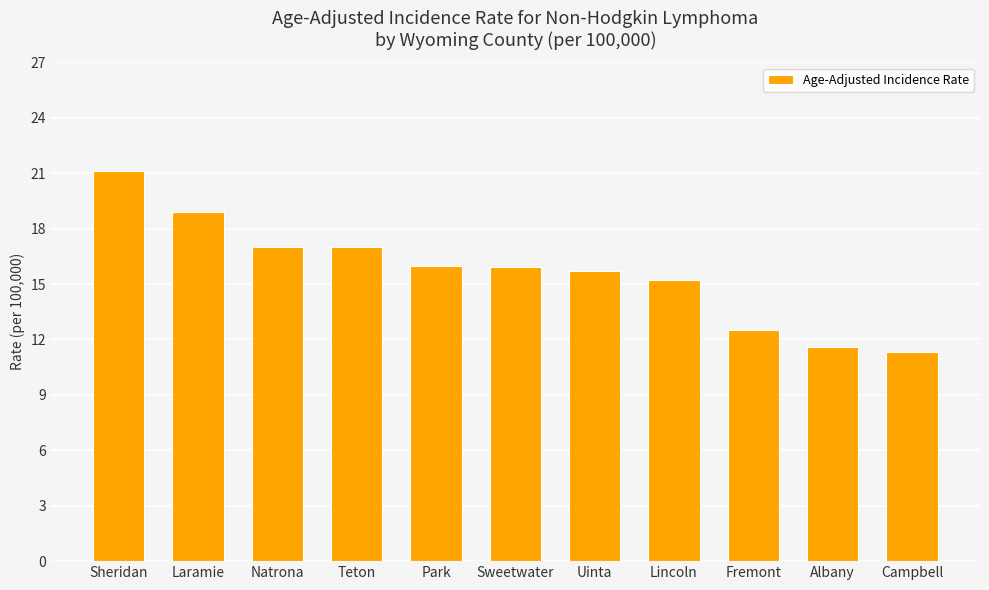

At which label does the data first exceed 15?

Sheridan